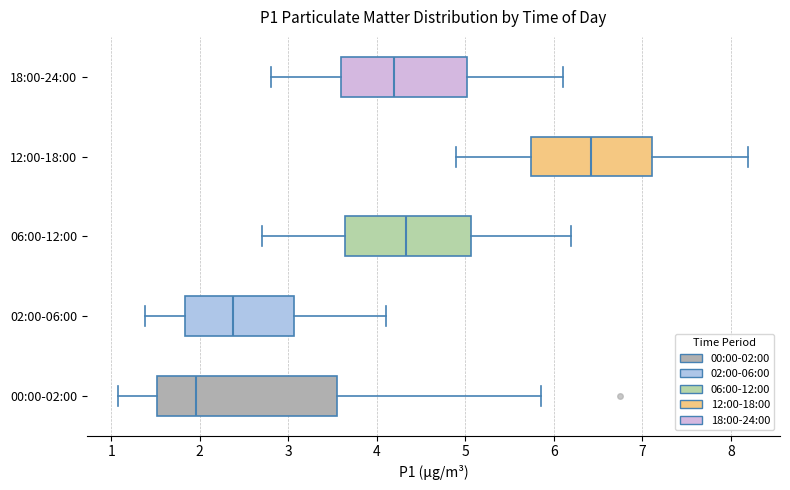

Which box is the widest, from its left edge to its right edge?

00:00-02:00